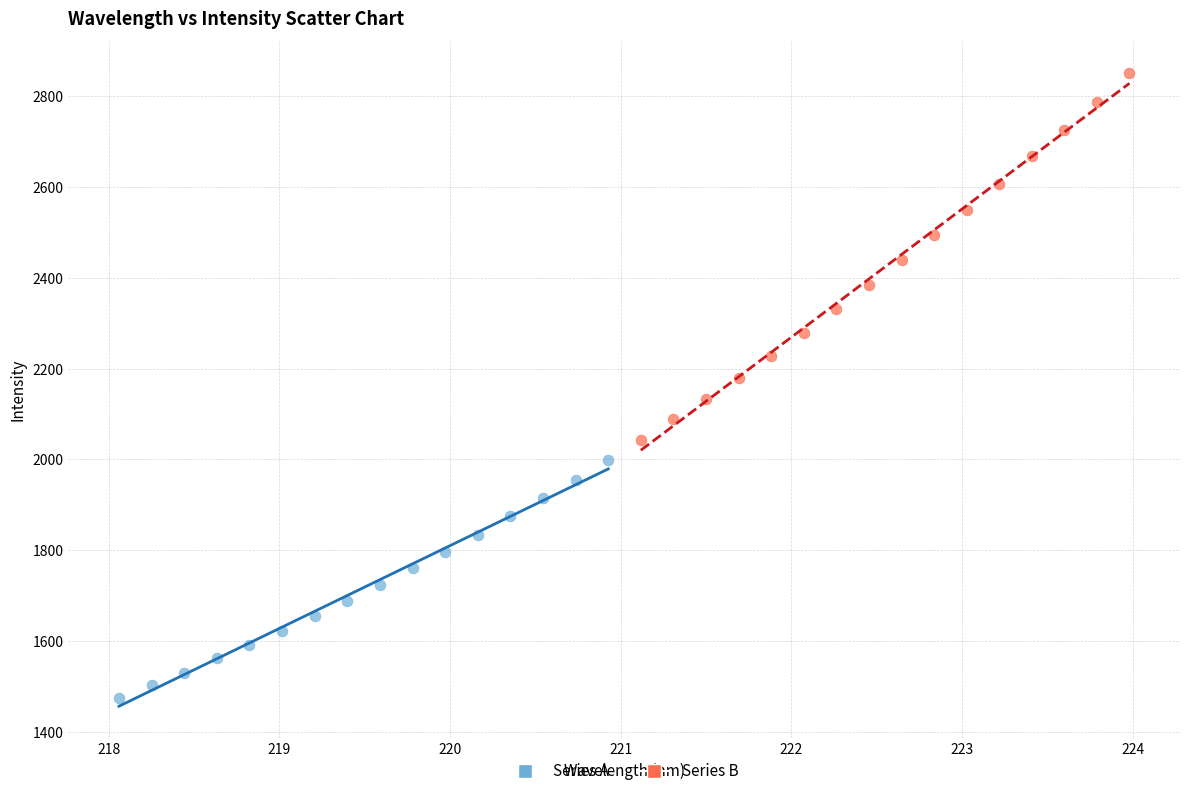

Which series has the largest Y range (max minus min)?

Series B